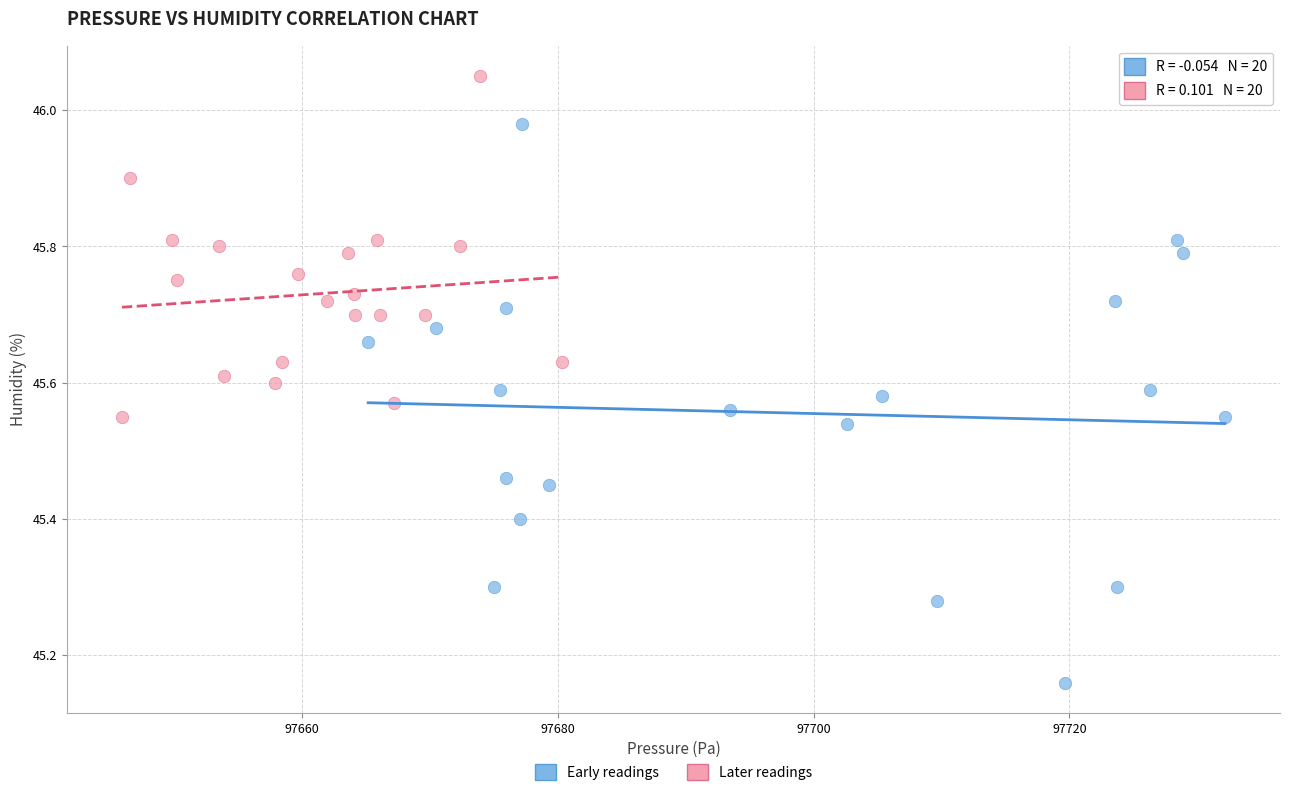

What are all the series names shown in the legend?

Early readings, Later readings